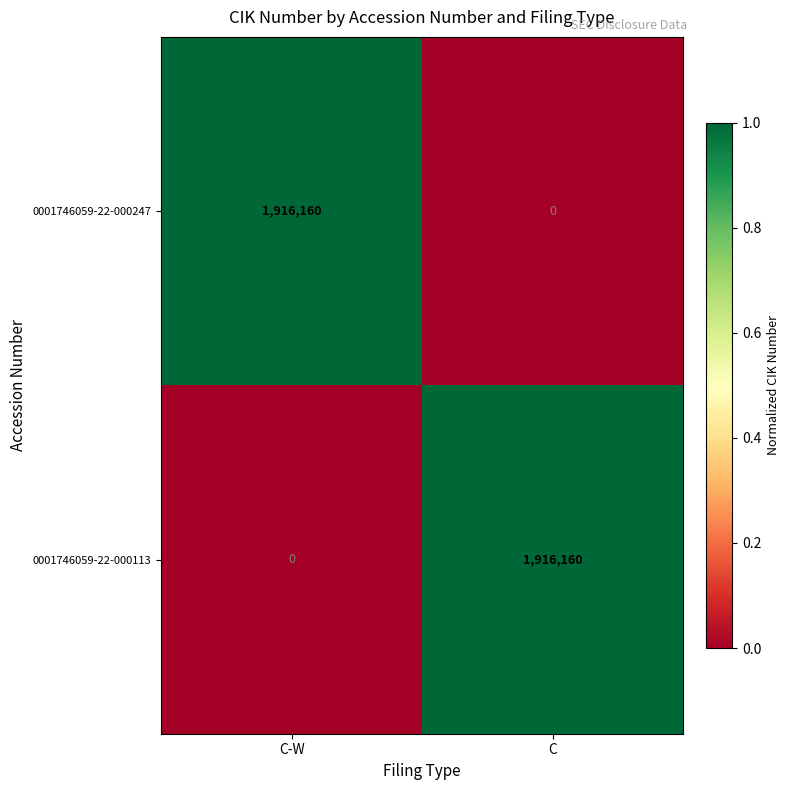

What is the sum of all 0001746059-22-000247 values?

1916160